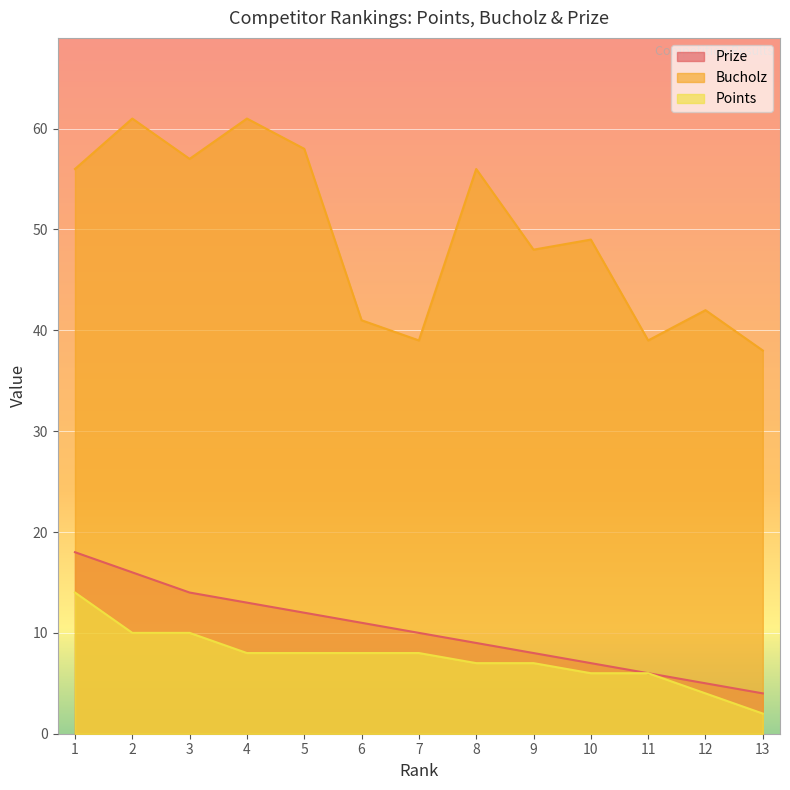

Which series has the largest range (max minus min)?

Bucholz